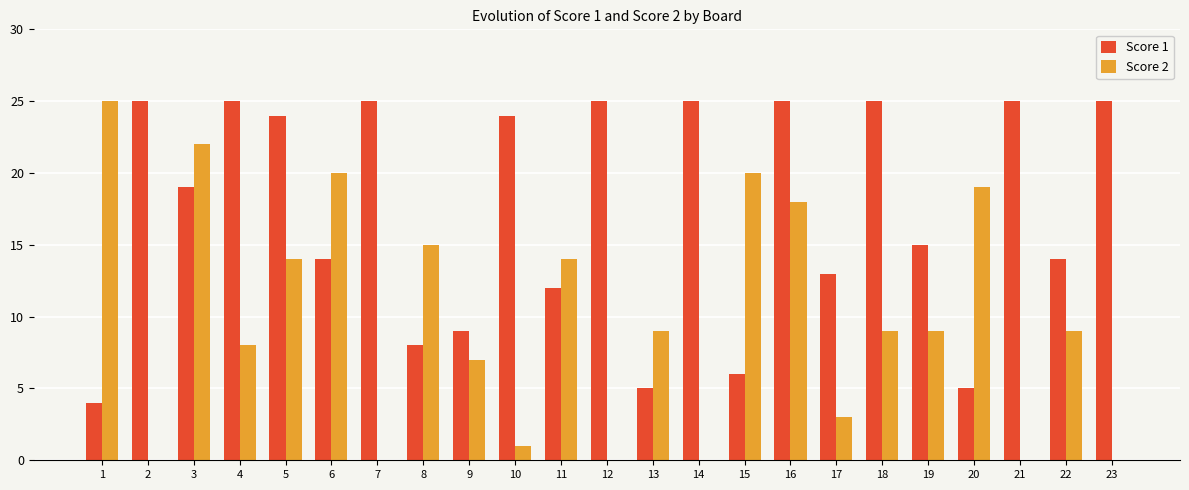

Reading right to left, list all the values displayed in this chart.

Score 1: 25	14	25	5	15	25	13	25	6	25	5	25	12	24	9	8	25	14	24	25	19	25	4
Score 2: 0	9	0	19	9	9	3	18	20	0	9	0	14	1	7	15	0	20	14	8	22	0	25